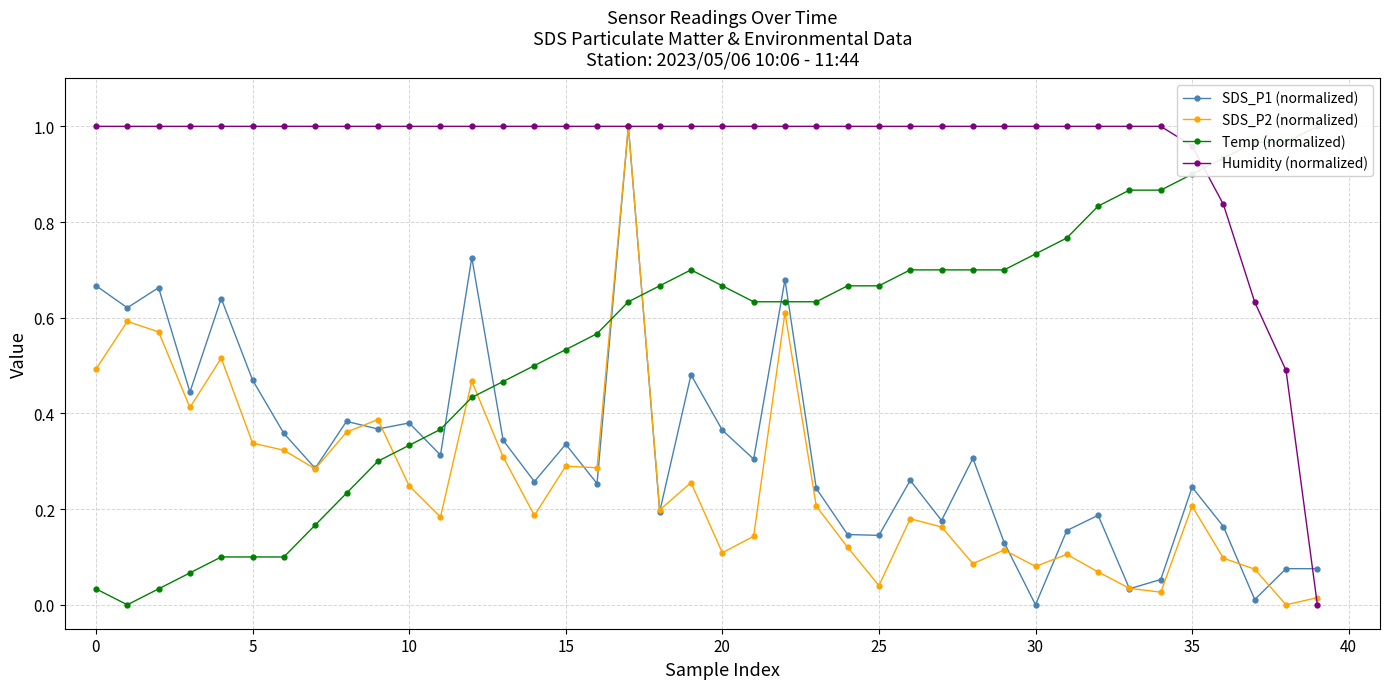

Is it true that SDS_P2 (normalized) equals 0.2 at 35?

True